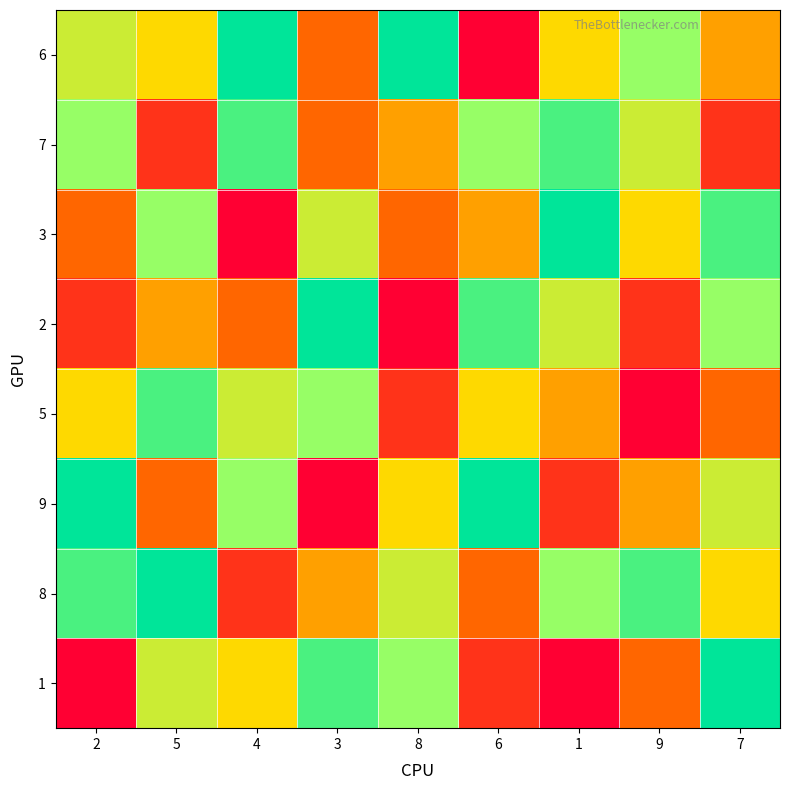

Reading left to right, what are all the values shown in this chart?

6: 2=6	5=5	4=9	3=3	8=9	6=1	1=5	9=7	7=4
7: 2=7	5=2	4=8	3=3	8=4	6=7	1=8	9=6	7=2
3: 2=3	5=7	4=1	3=6	8=3	6=4	1=9	9=5	7=8
2: 2=2	5=4	4=3	3=9	8=1	6=8	1=6	9=2	7=7
5: 2=5	5=8	4=6	3=7	8=2	6=5	1=4	9=1	7=3
9: 2=9	5=3	4=7	3=1	8=5	6=9	1=2	9=4	7=6
8: 2=8	5=9	4=2	3=4	8=6	6=3	1=7	9=8	7=5
1: 2=1	5=6	4=5	3=8	8=7	6=2	1=1	9=3	7=9